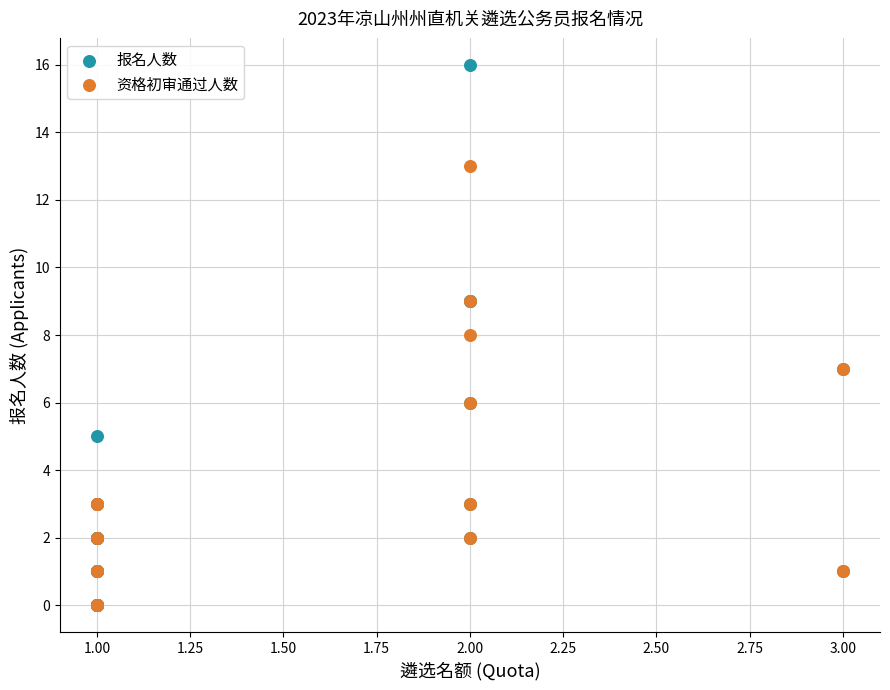

What are all the series names shown in the legend?

报名人数, 资格初审通过人数